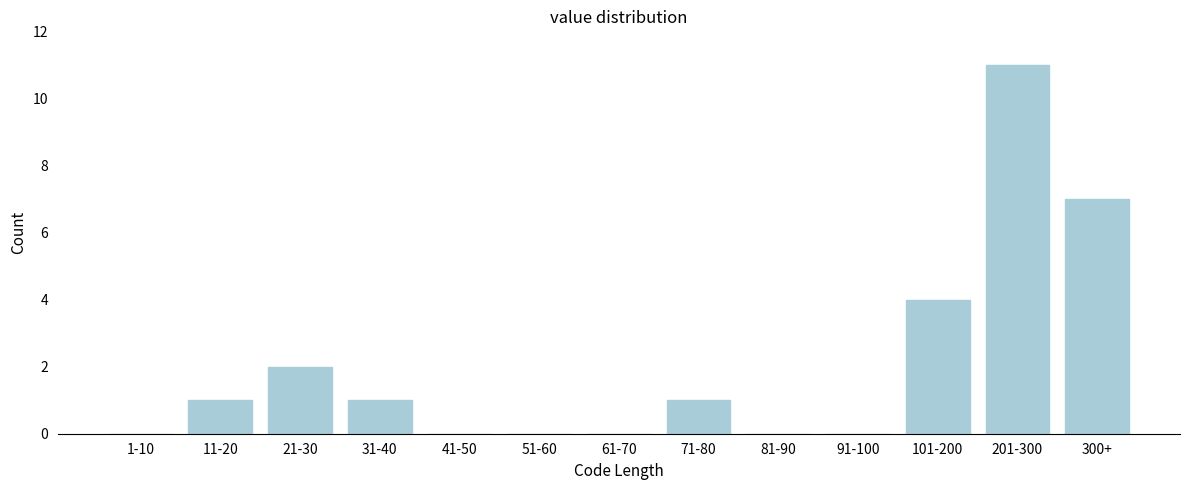

Reading left to right, list all the values displayed in this chart.

1-10=0	11-20=1	21-30=2	31-40=1	41-50=0	51-60=0	61-70=0	71-80=1	81-90=0	91-100=0	101-200=4	201-300=11	300+=7